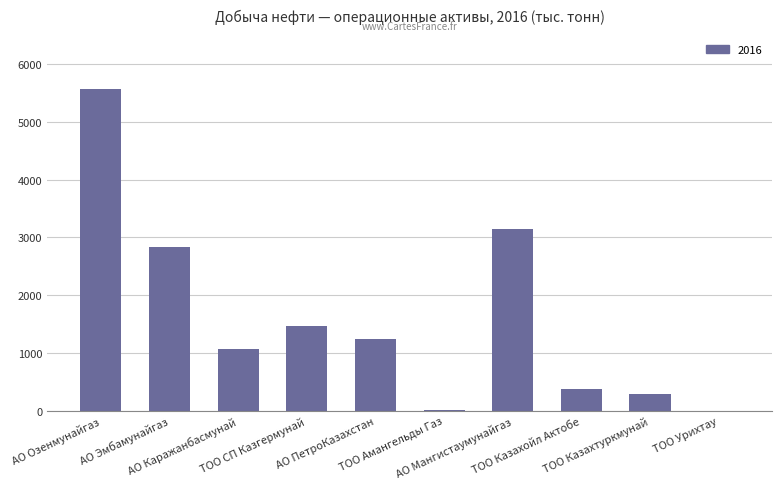

What is the greatest value displayed?

5564.2